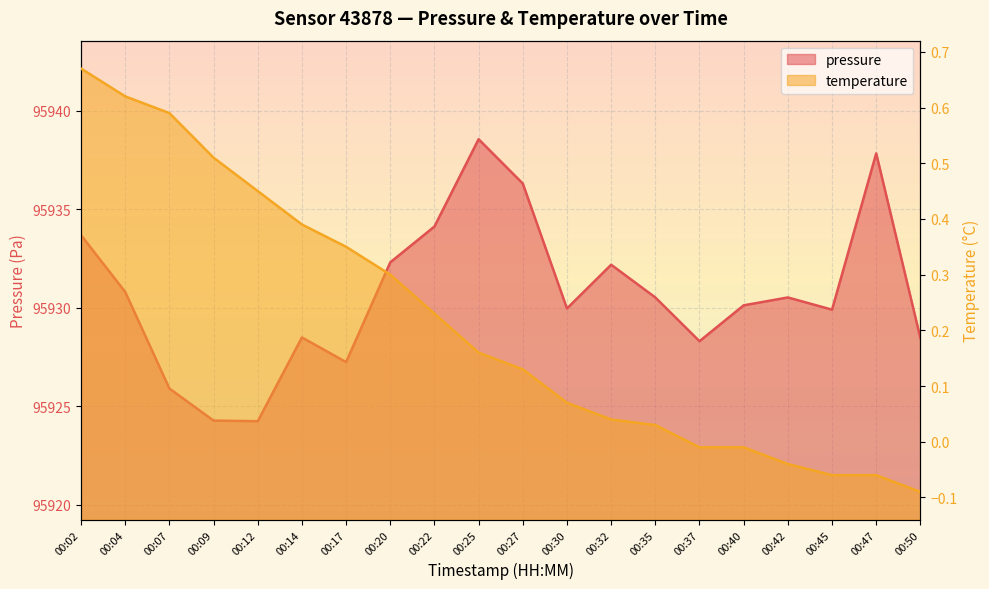

How many lines are shown in the chart?

2